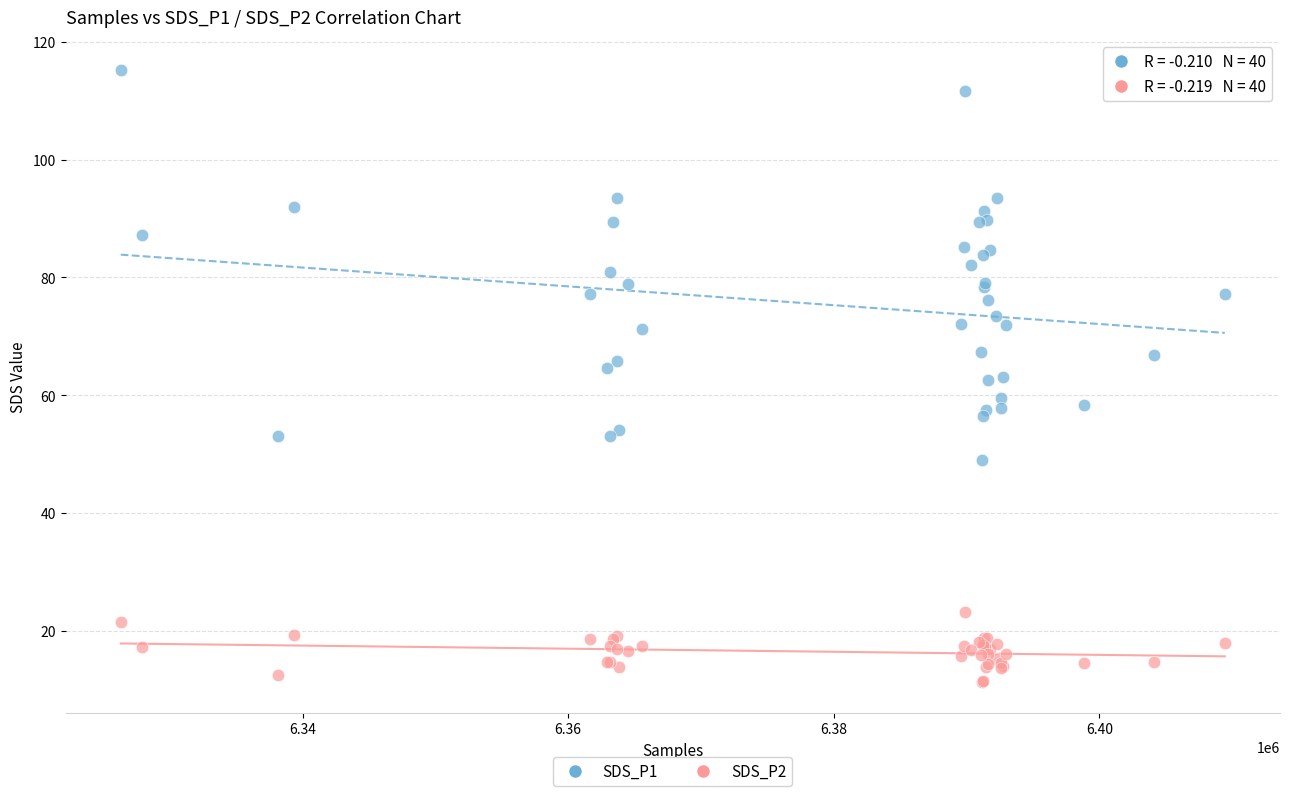

Which series contains the highest Y value?

SDS_P1